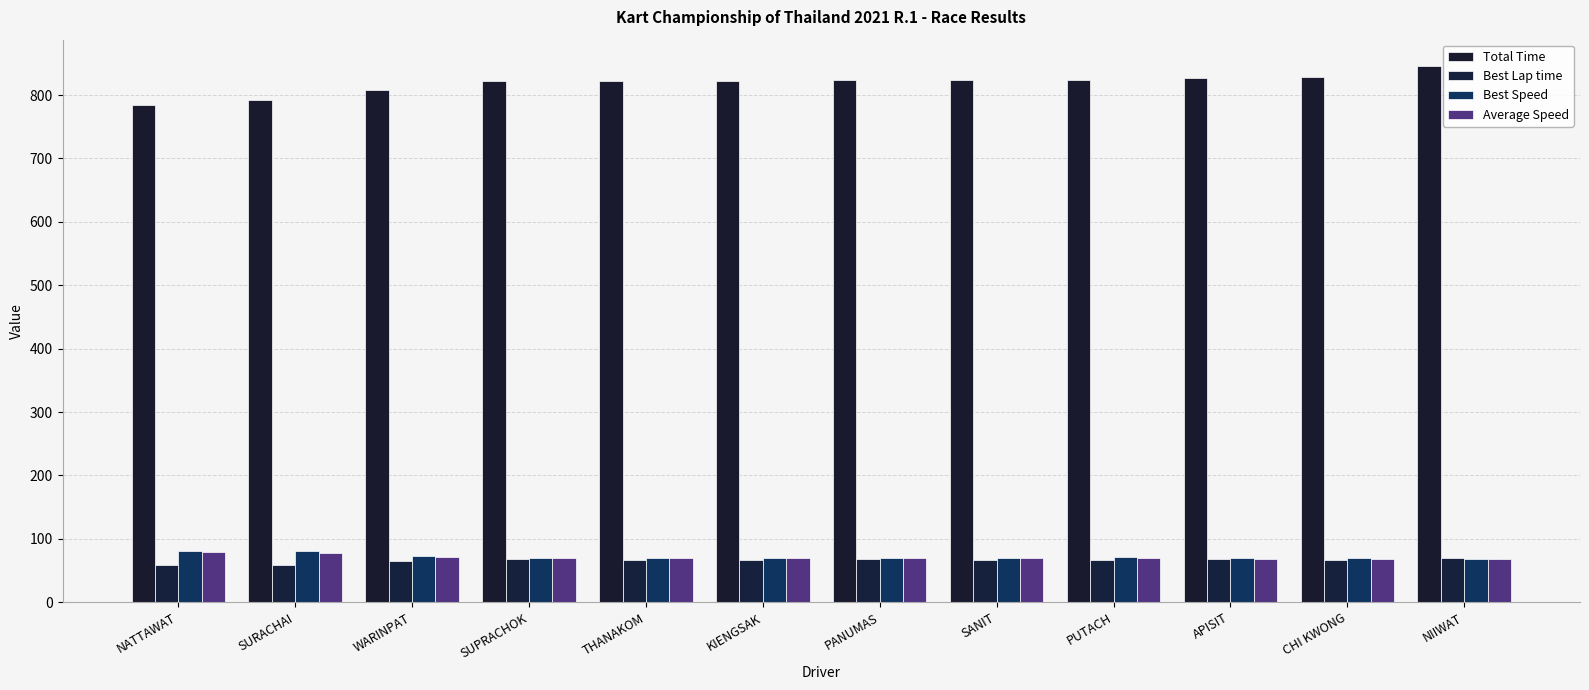

What is the spread (max minus min) of values at THANAKOM?

755.1